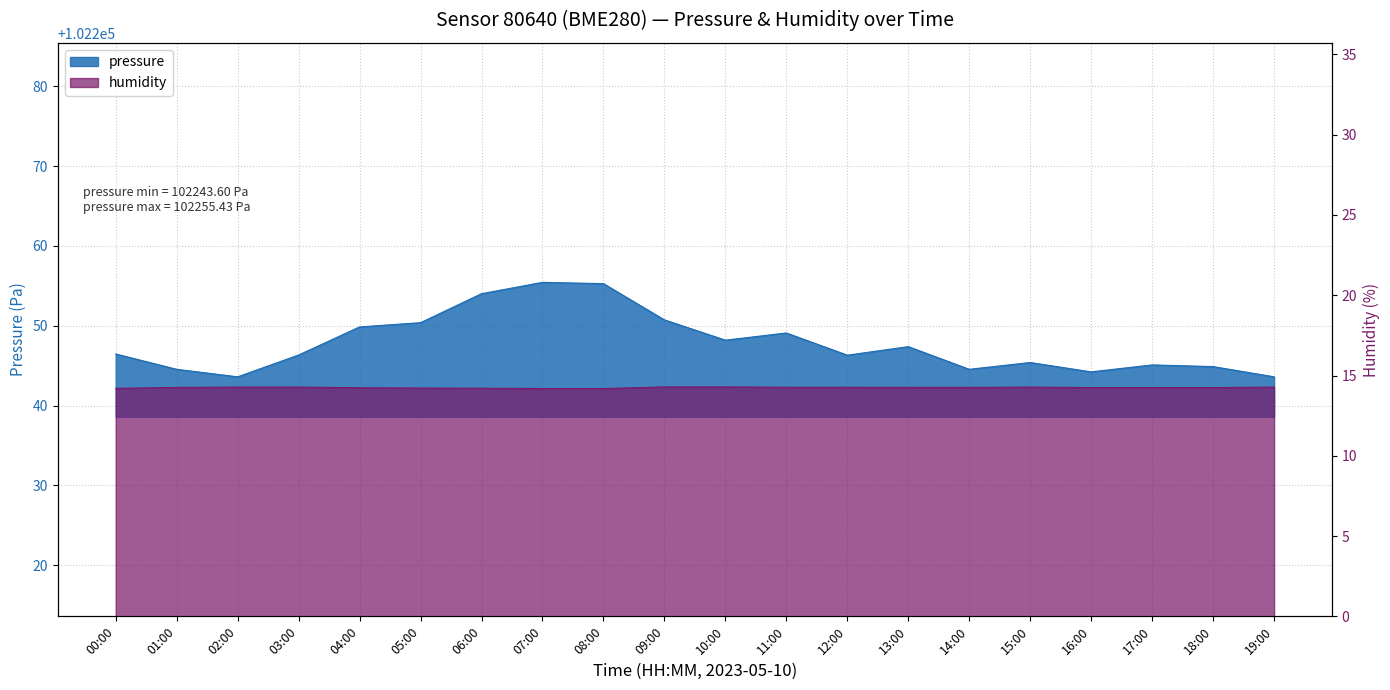

Rank the series at 19:00 from highest to lowest value.

pressure, humidity